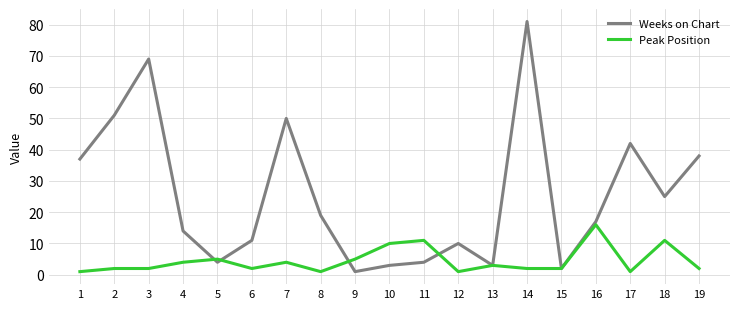

Which series has the largest range (max minus min)?

Weeks on Chart